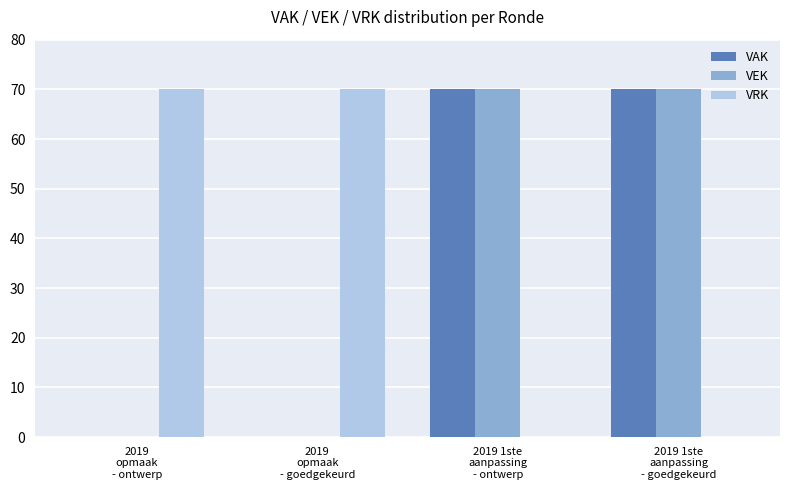

Reading left to right, list all the values displayed in this chart.

VAK: 0	0	70	70
VEK: 0	0	70	70
VRK: 70	70	0	0